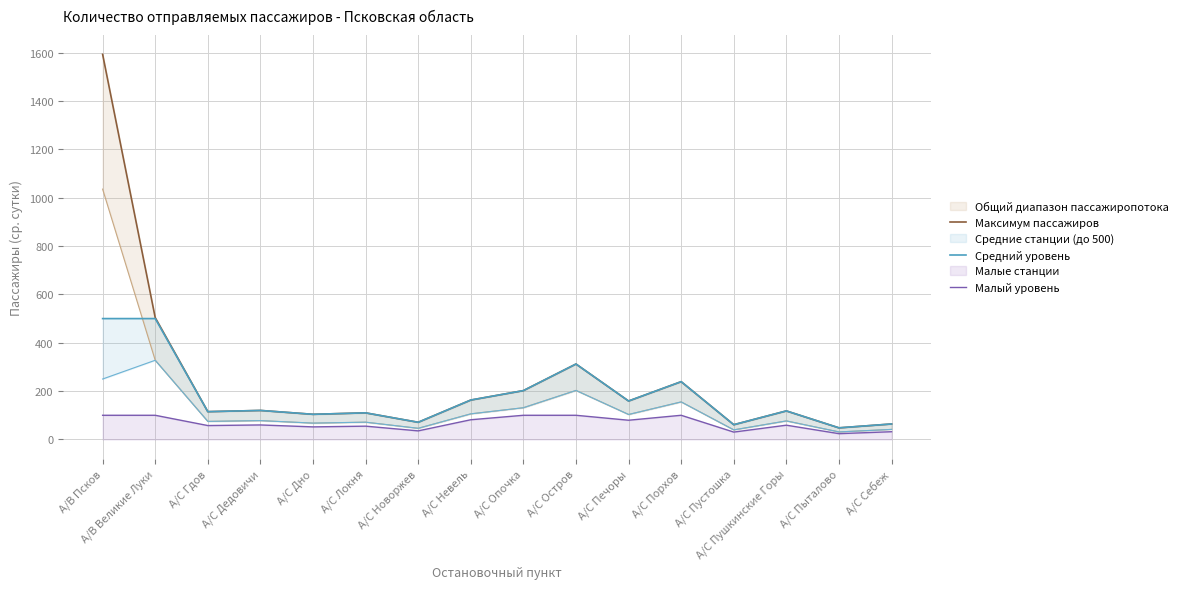

Where is the first local minimum for Средний уровень?

А/С Гдов